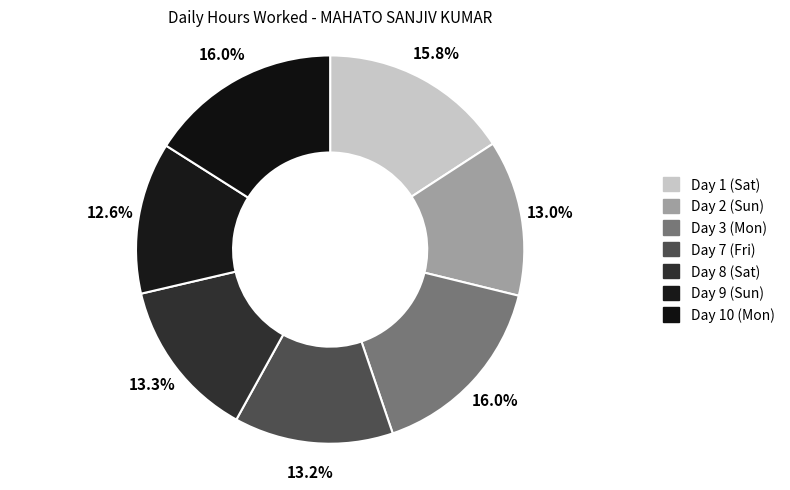

What is the total percentage of Day 1 (Sat) and Day 9 (Sun)?

28.5%